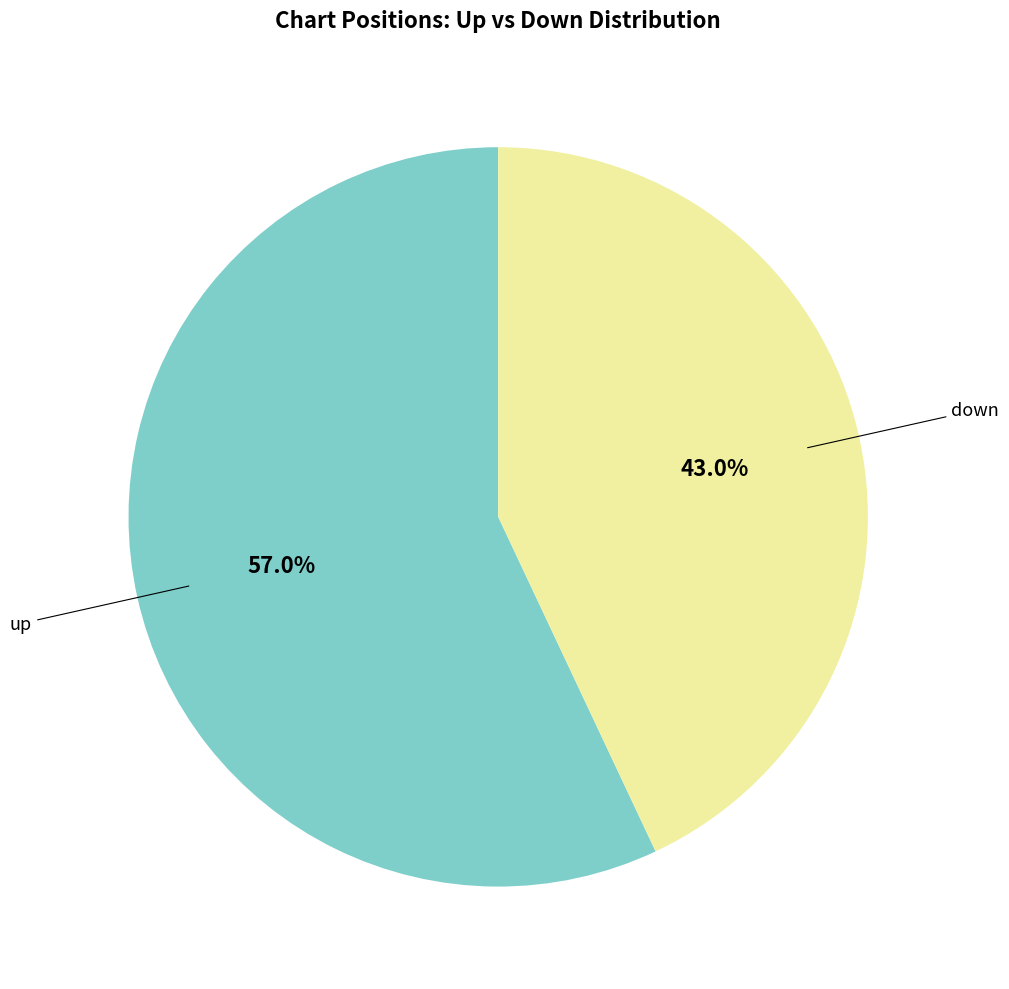

Between up and down, which is larger?

up